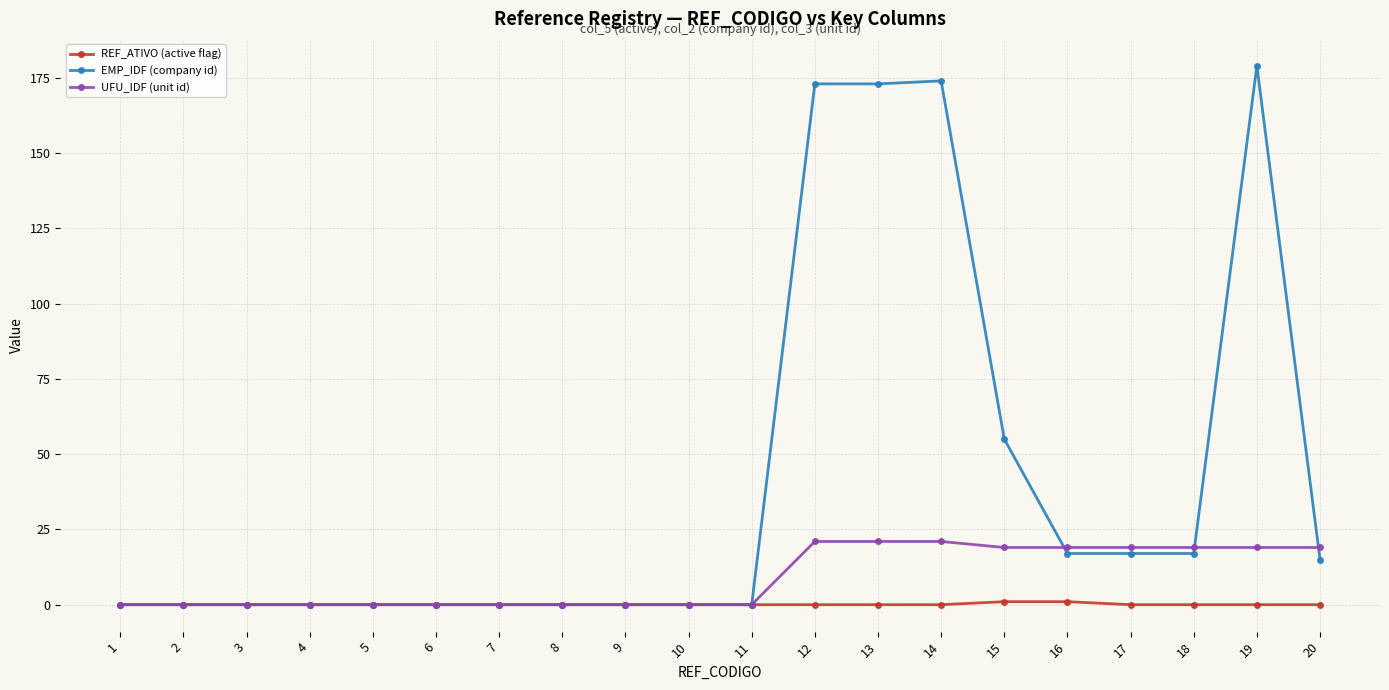

The UFU_IDF (unit id) series shows 0 at 3. True or false?

True